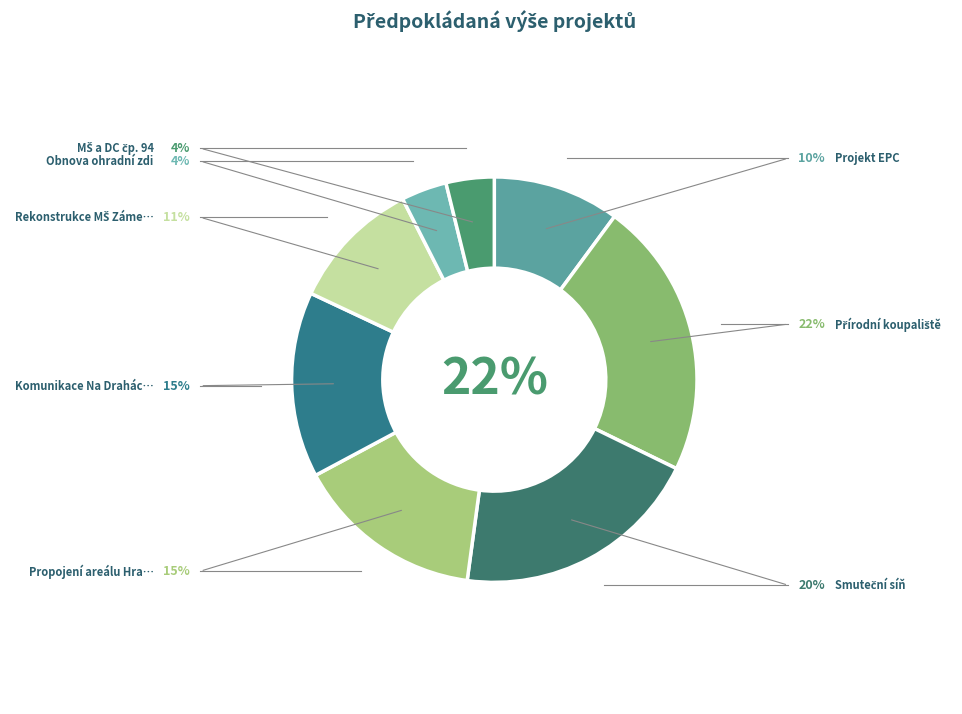

Is there any slice that represents more than half of the pie?

No